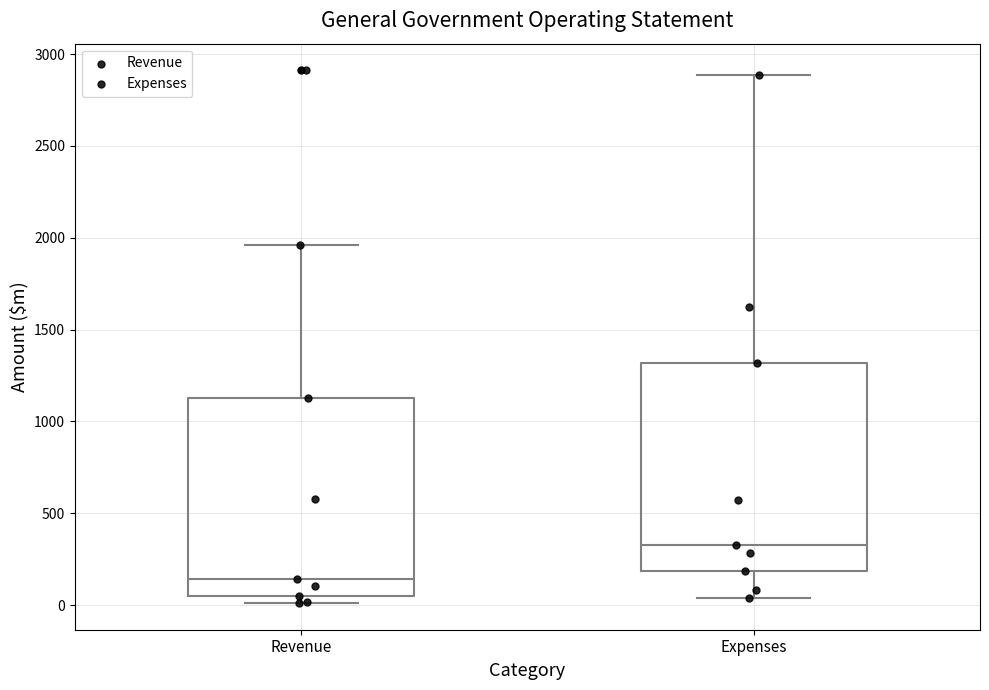

Where does the lower whisker of the box for Expenses end on the y-axis? The values are not printed on the chart, so give them approximately, as read against the axis.

50